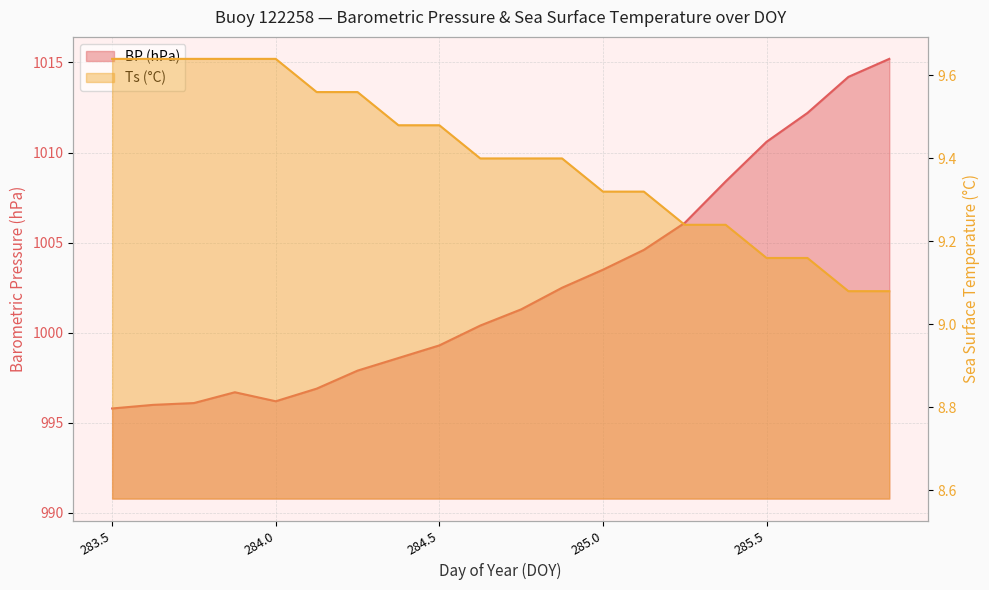

What are all the series names shown in the legend?

BP, Ts